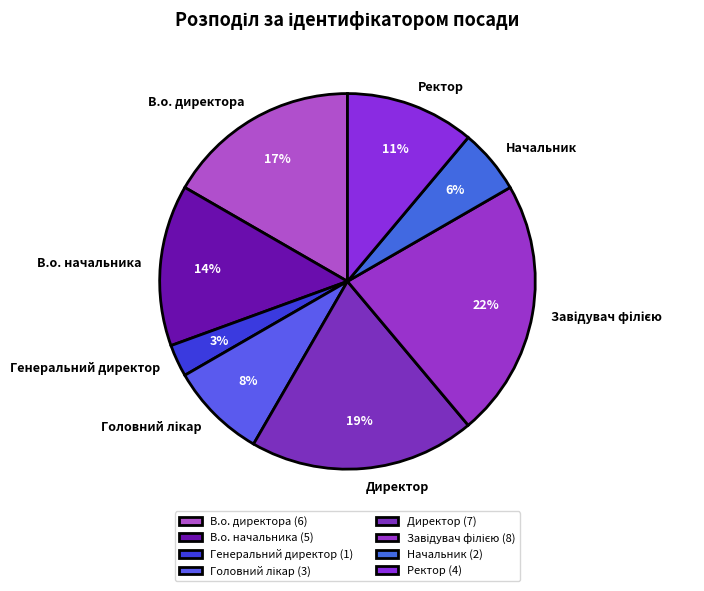

Is there any slice that represents more than half of the pie?

No